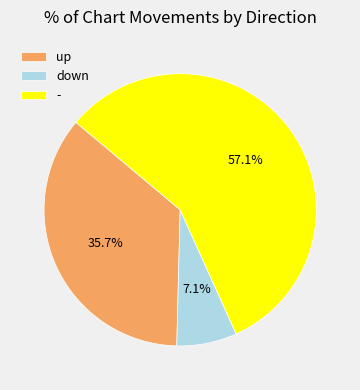

Do up and - together represent more than half of the pie?

Yes